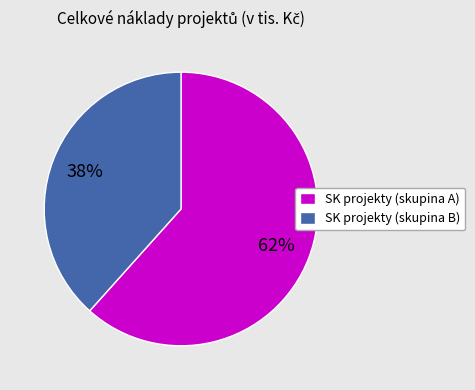

Which slice represents more than half of the pie?

SK projekty (skupina A)